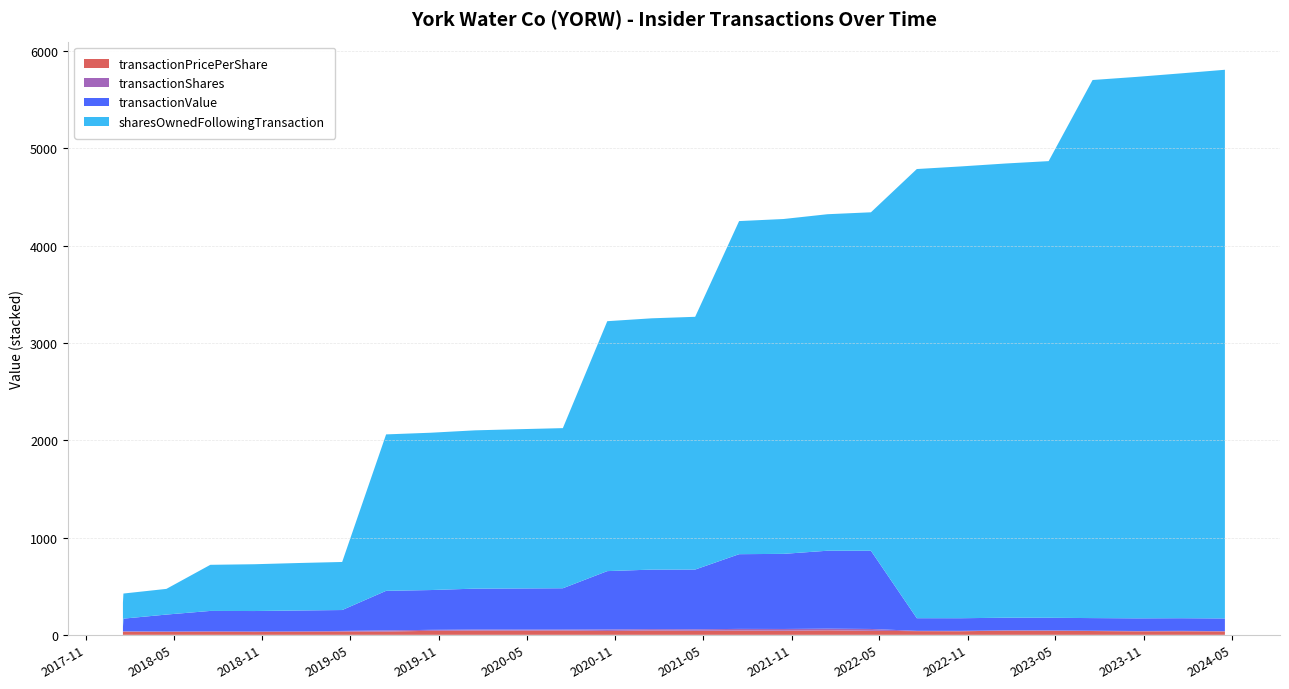

Reading left to right, transcribe all the data shown in this chart.

transactionPricePerShare: 2018-01-16=32.5	2018-01-17=32.5	2018-04-16=29.3	2018-07-16=30.8	2018-10-15=28.7	2019-01-15=30.3	2019-04-15=32.9	2019-07-15=33.4	2019-10-15=41.3	2020-01-15=44.0	2020-04-15=43.7	2020-07-15=44.8	2020-10-15=40.0	2021-01-15=44.6	2021-04-15=42.0	2021-07-15=44.0	2021-10-15=42.3	2022-01-14=46.5	2022-04-14=41.3	2022-07-18=38.0	2022-10-17=36.7	2023-01-18=42.9	2023-04-17=42.3	2023-07-17=39.1	2023-10-17=35.5	2024-01-17=36.8	2024-04-16=34.4
transactionShares: 2018-01-16=1.0	2018-01-17=4.0	2018-04-16=6.0	2018-07-16=7.0	2018-10-15=7.0	2019-01-15=7.0	2019-04-15=7.0	2019-07-15=12.0	2019-10-15=10.0	2020-01-15=10.0	2020-04-15=10.0	2020-07-15=9.0	2020-10-15=15.0	2021-01-15=14.0	2021-04-15=15.0	2021-07-15=17.0	2021-10-15=18.0	2022-01-14=17.0	2022-04-14=19.0	2022-07-18=3.0	2022-10-17=4.0	2023-01-18=3.0	2023-04-17=3.0	2023-07-17=3.0	2023-10-17=4.0	2024-01-17=4.0	2024-04-16=4.0
transactionValue: 2018-01-16=42.0	2018-01-17=130.0	2018-04-16=173.0	2018-07-16=208.0	2018-10-15=209.0	2019-01-15=213.0	2019-04-15=215.0	2019-07-15=407.0	2019-10-15=409.0	2020-01-15=421.0	2020-04-15=423.0	2020-07-15=425.0	2020-10-15=600.0	2021-01-15=612.0	2021-04-15=614.0	2021-07-15=768.0	2021-10-15=772.0	2022-01-14=801.0	2022-04-14=804.0	2022-07-18=130.0	2022-10-17=130.0	2023-01-18=130.0	2023-04-17=130.0	2023-07-17=130.0	2023-10-17=130.0	2024-01-17=130.0	2024-04-16=130.0
sharesOwnedFollowingTransaction: 2018-01-16=254.0	2018-01-17=258.0	2018-04-16=264.0	2018-07-16=474.0	2018-10-15=481.0	2019-01-15=488.0	2019-04-15=494.0	2019-07-15=1608.0	2019-10-15=1617.0	2020-01-15=1627.0	2020-04-15=1637.0	2020-07-15=1646.0	2020-10-15=2569.0	2021-01-15=2583.0	2021-04-15=2598.0	2021-07-15=3424.0	2021-10-15=3442.0	2022-01-14=3459.0	2022-04-14=3479.0	2022-07-18=4617.0	2022-10-17=4644.0	2023-01-18=4669.0	2023-04-17=4694.0	2023-07-17=5531.0	2023-10-17=5566.0	2024-01-17=5601.0	2024-04-16=5640.0